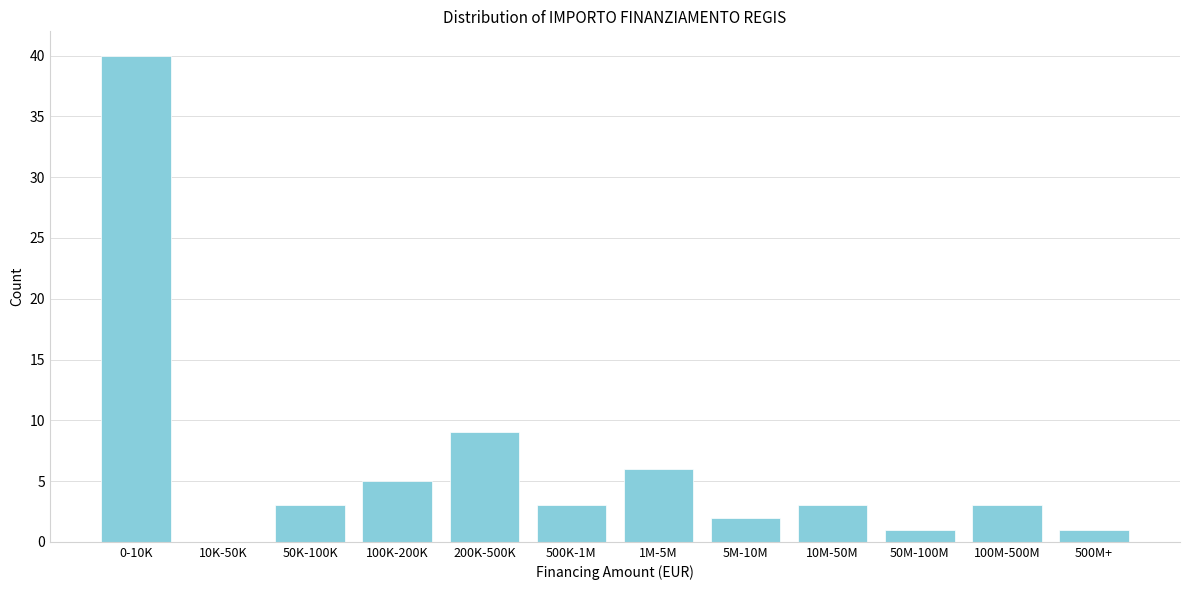

Reading left to right, extract all data points from this chart.

0-10K=40	10K-50K=0	50K-100K=3	100K-200K=5	200K-500K=9	500K-1M=3	1M-5M=6	5M-10M=2	10M-50M=3	50M-100M=1	100M-500M=3	500M+=1